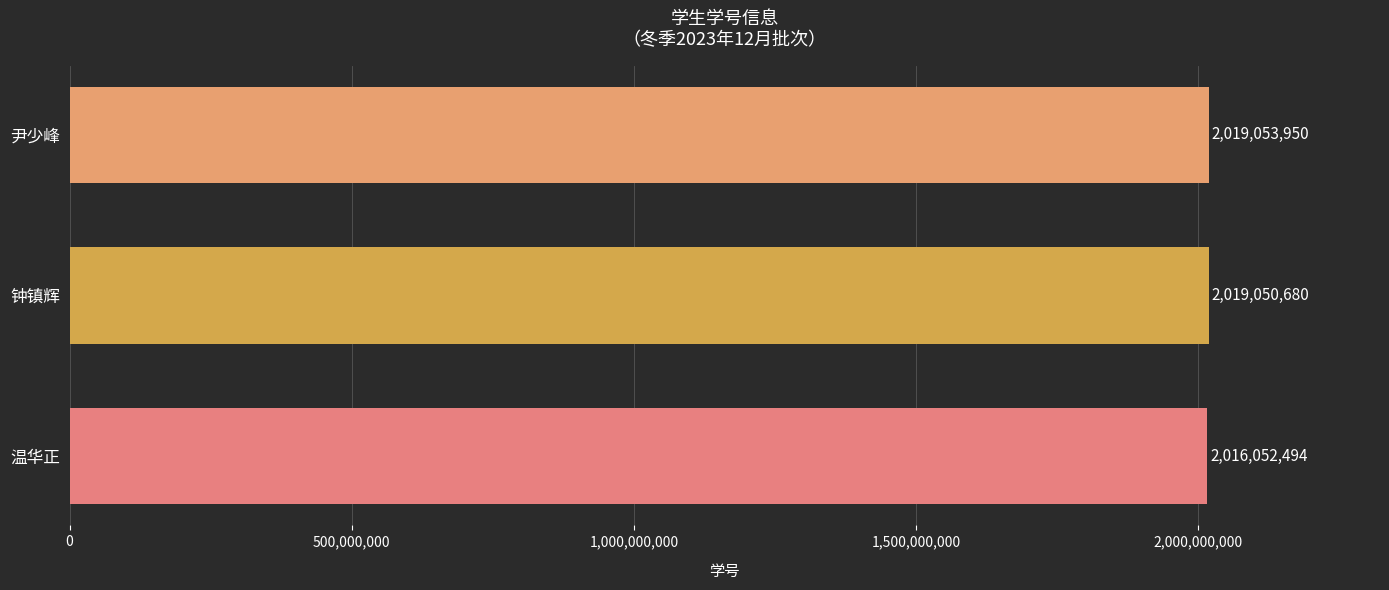

Where is the data nearest to the value 2017553222?

钟镇辉